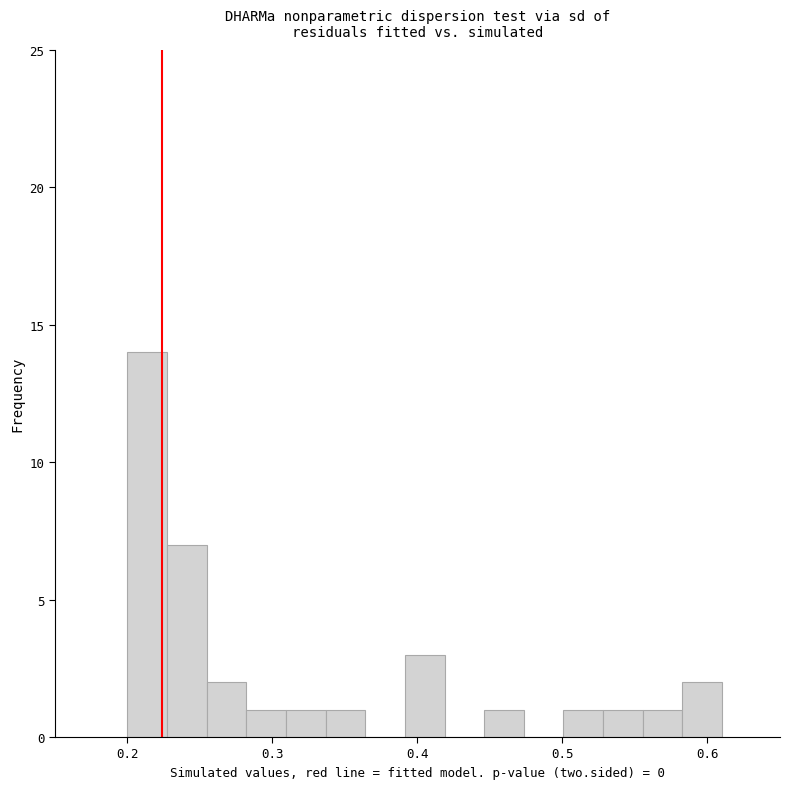

Read against the x-axis, roughly where is the centre of the tallest bar?

0.21